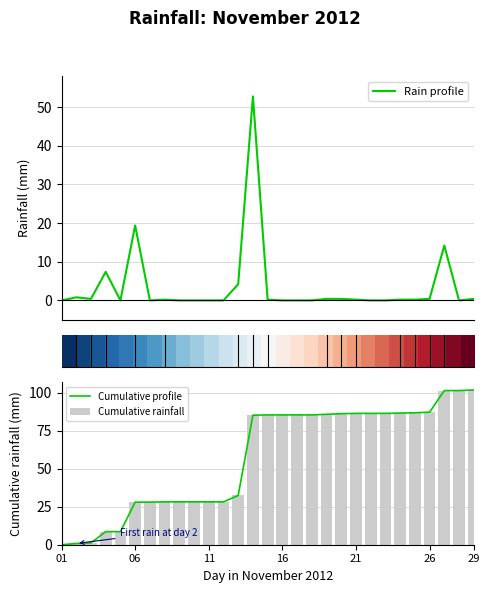

Is it true that Cumulative profile equals 28.0 at 06?

True